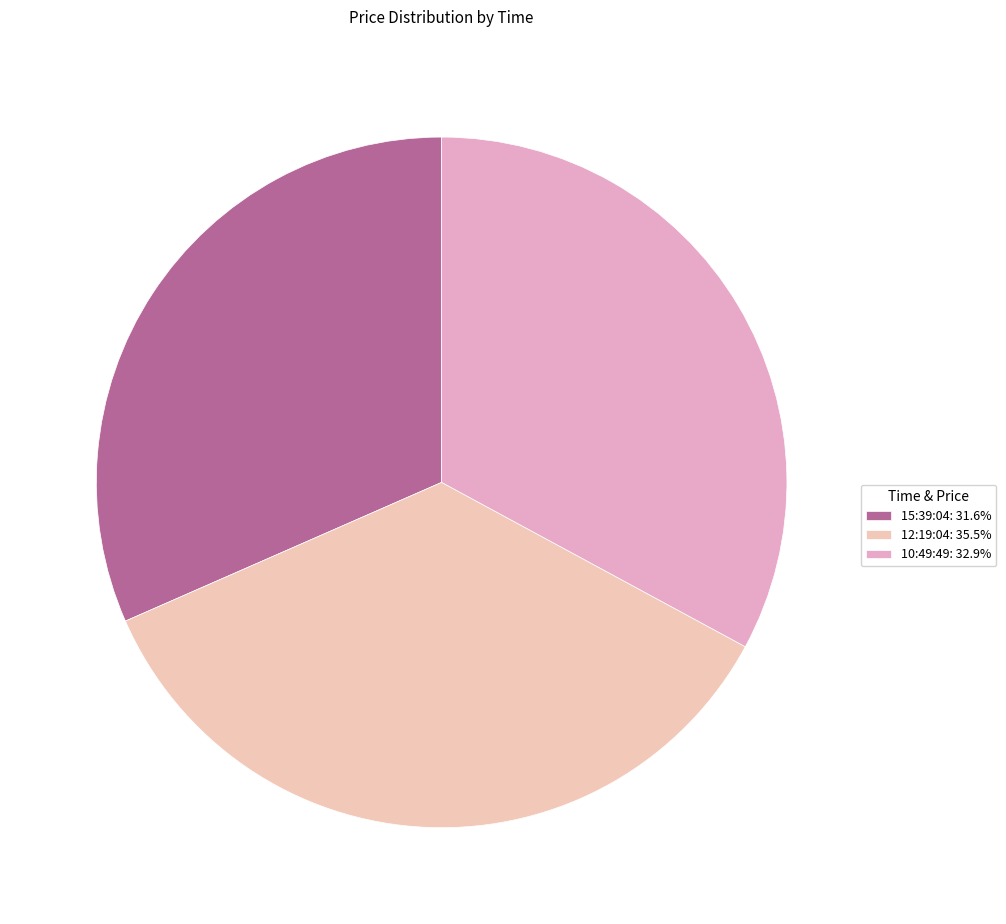

To the nearest percent, what is the difference between the 15:39:04 and 12:19:04 slice percentages?

4%